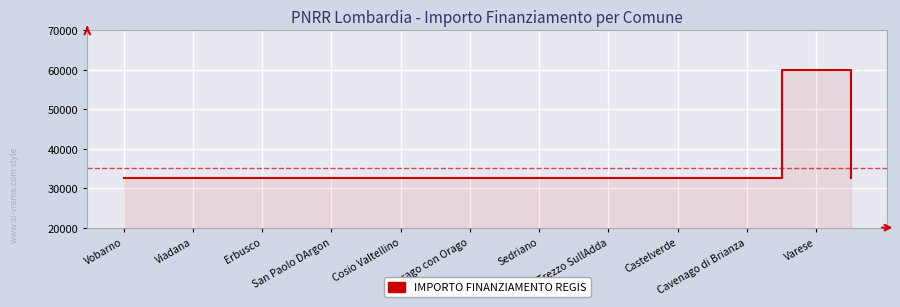

What is the maximum value shown in the chart?

59966